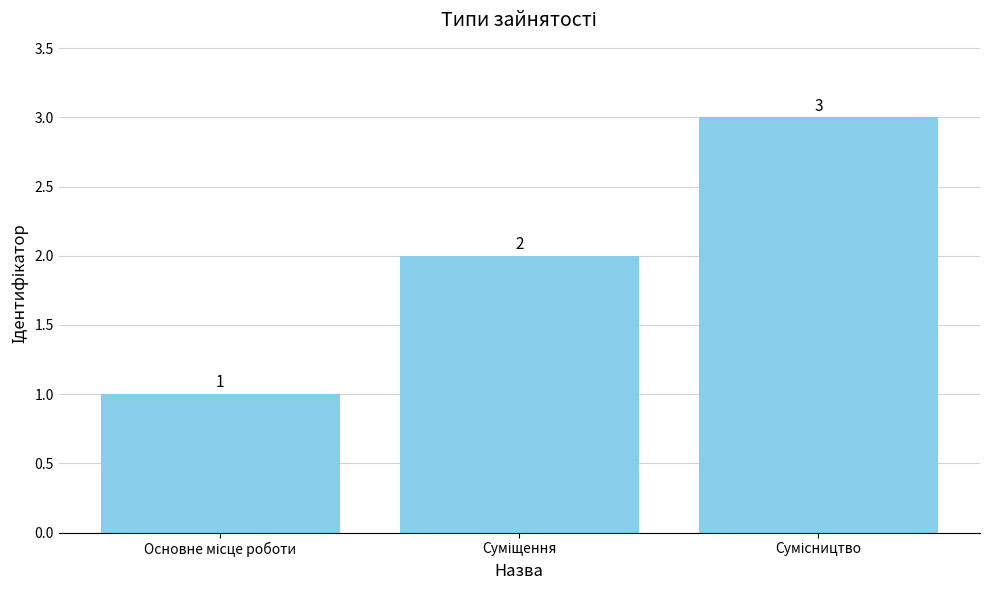

What is the sum of all values?

6